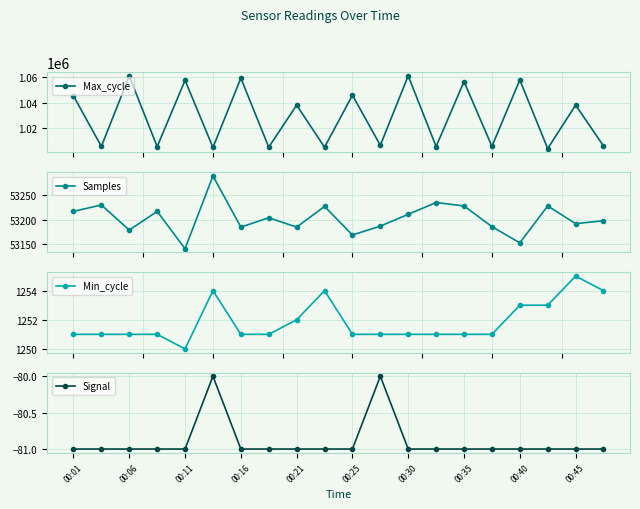

What is the lowest value of the Signal series?

-81